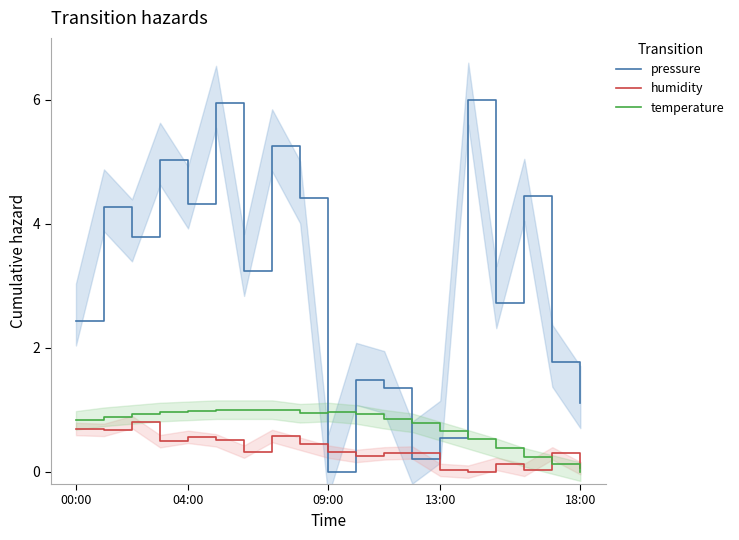

Rank the series by their maximum value, from lowest to highest.

humidity, temperature, pressure